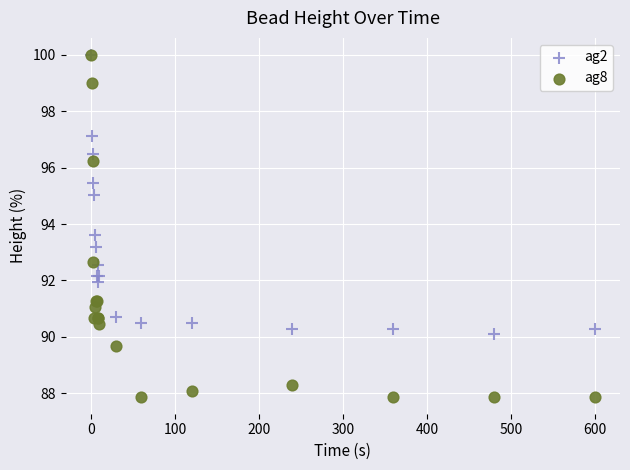

Which series has the widest spread of Y values?

ag8